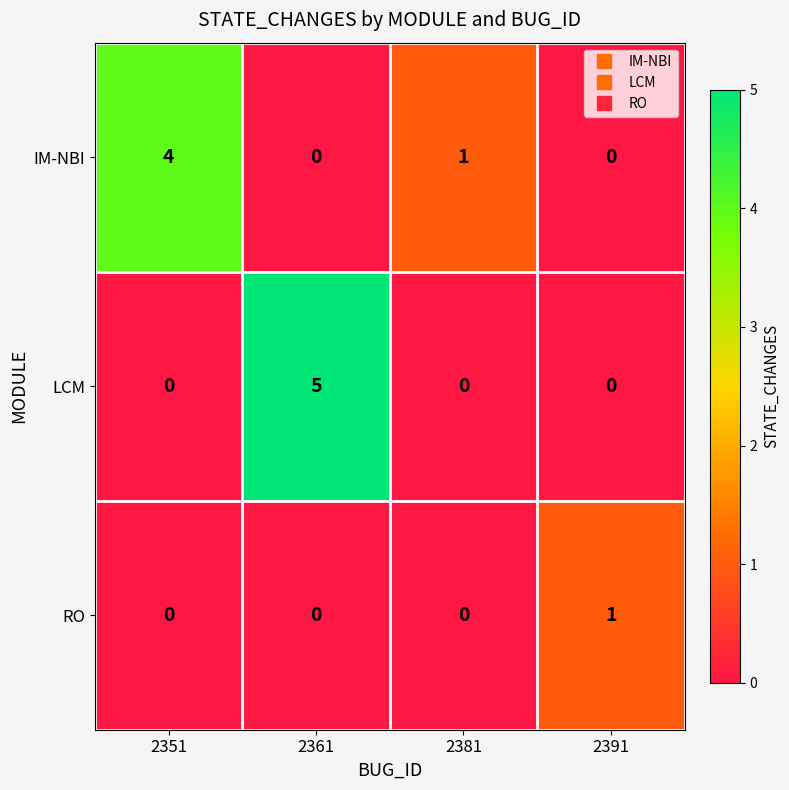

Between 2351 and 2361, which series saw the biggest shift?

LCM